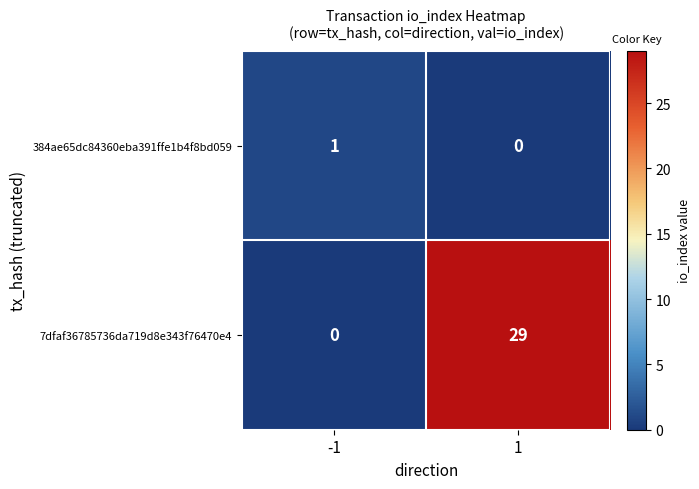

What is the sum of the 7dfaf36785736da719d8e343f76470e4 values at -1 and 1?

29